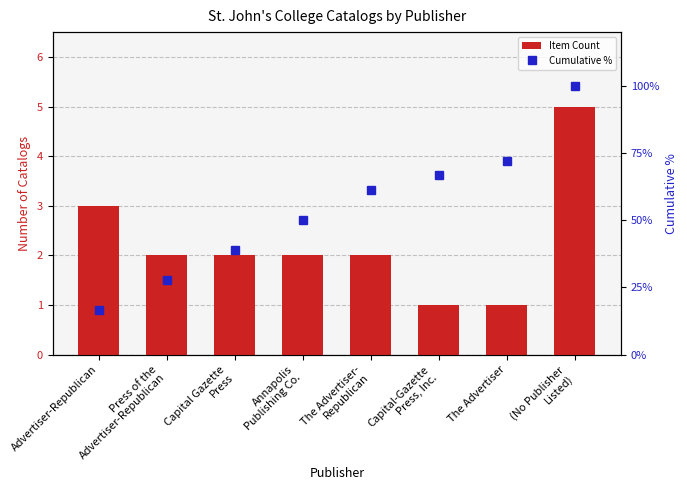

Where is Item Count nearest to the value 3?

Advertiser-Republican